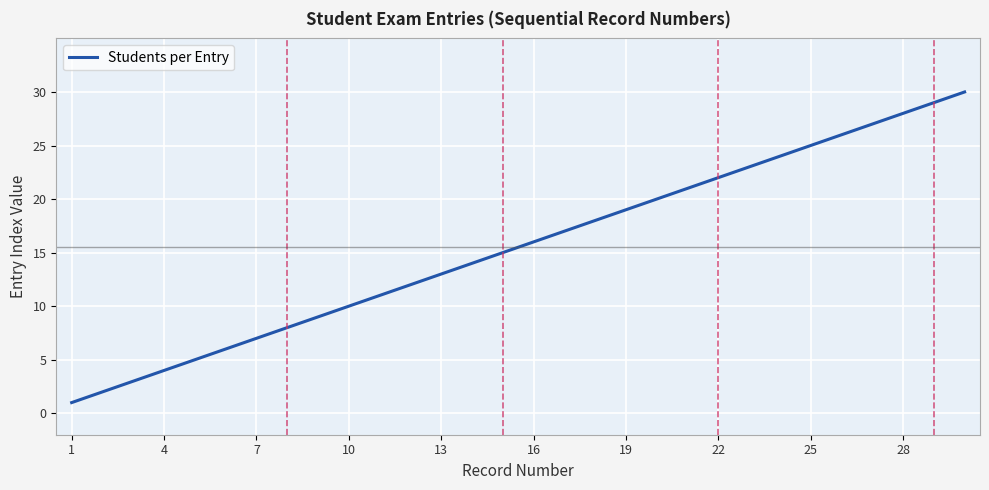

What is the difference between the maximum and minimum values?

29.0